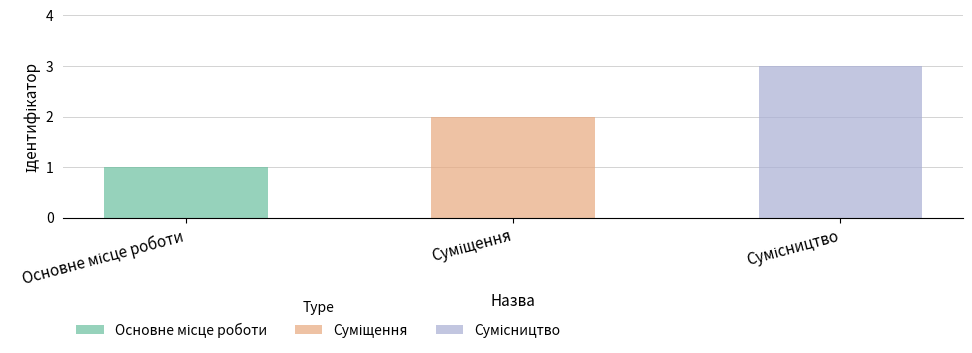

Is it true that the value at Суміщення is 1?

False